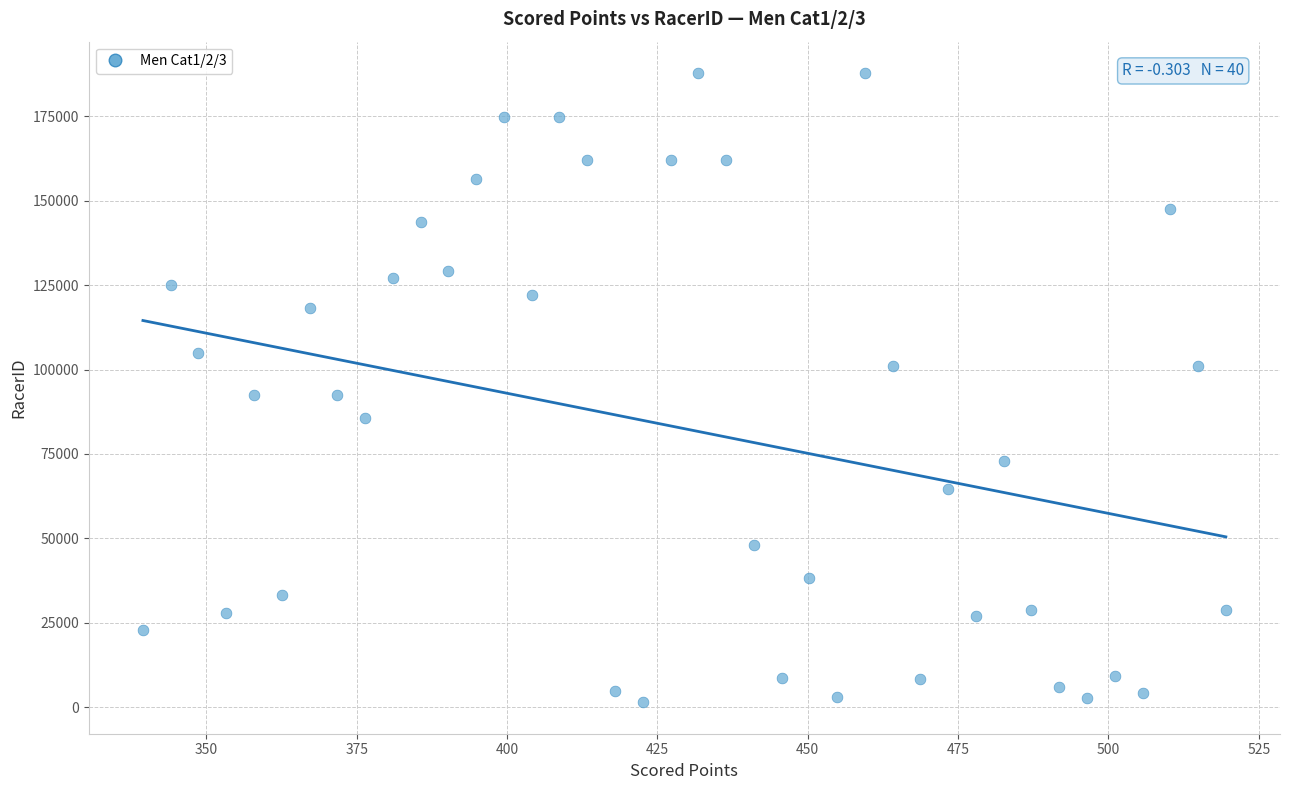

What is the range of Y values (max minus min)?

186421